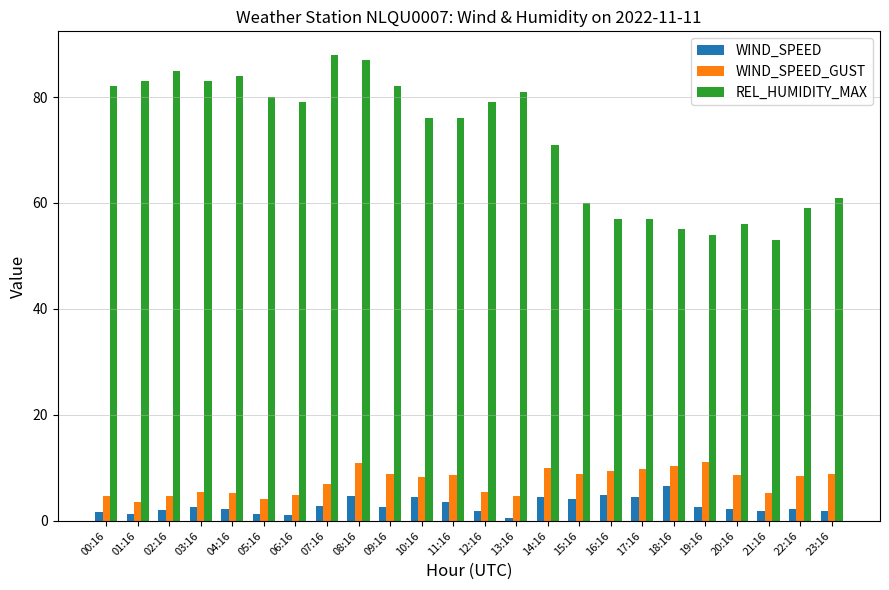

What is the difference between the maximum and minimum values in the REL_HUMIDITY_MAX series?

35.0